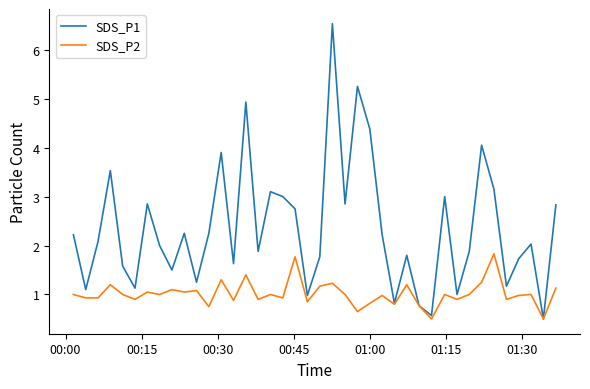

Which series has the largest total across all categories?

SDS_P1